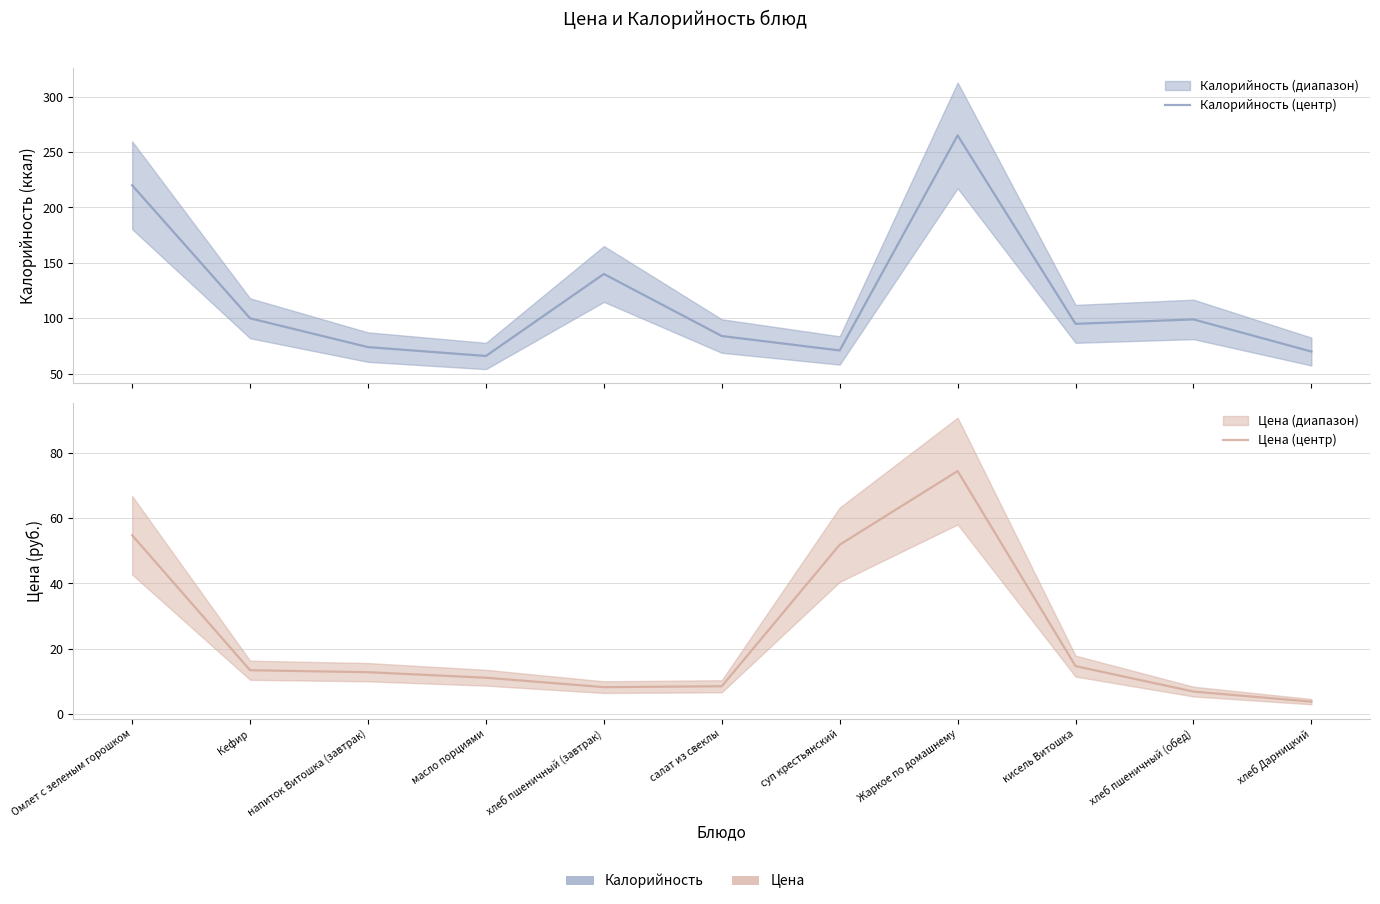

Reading left to right, list all the values displayed in this chart.

Калорийность (центр): 220.0	100.0	74.0	66.0	140.0	84.0	71.0	265.0	95.0	99.0	70.0
Цена (центр): 54.8	13.3	12.8	11.1	8.2	8.4	51.9	74.5	14.6	6.8	3.7